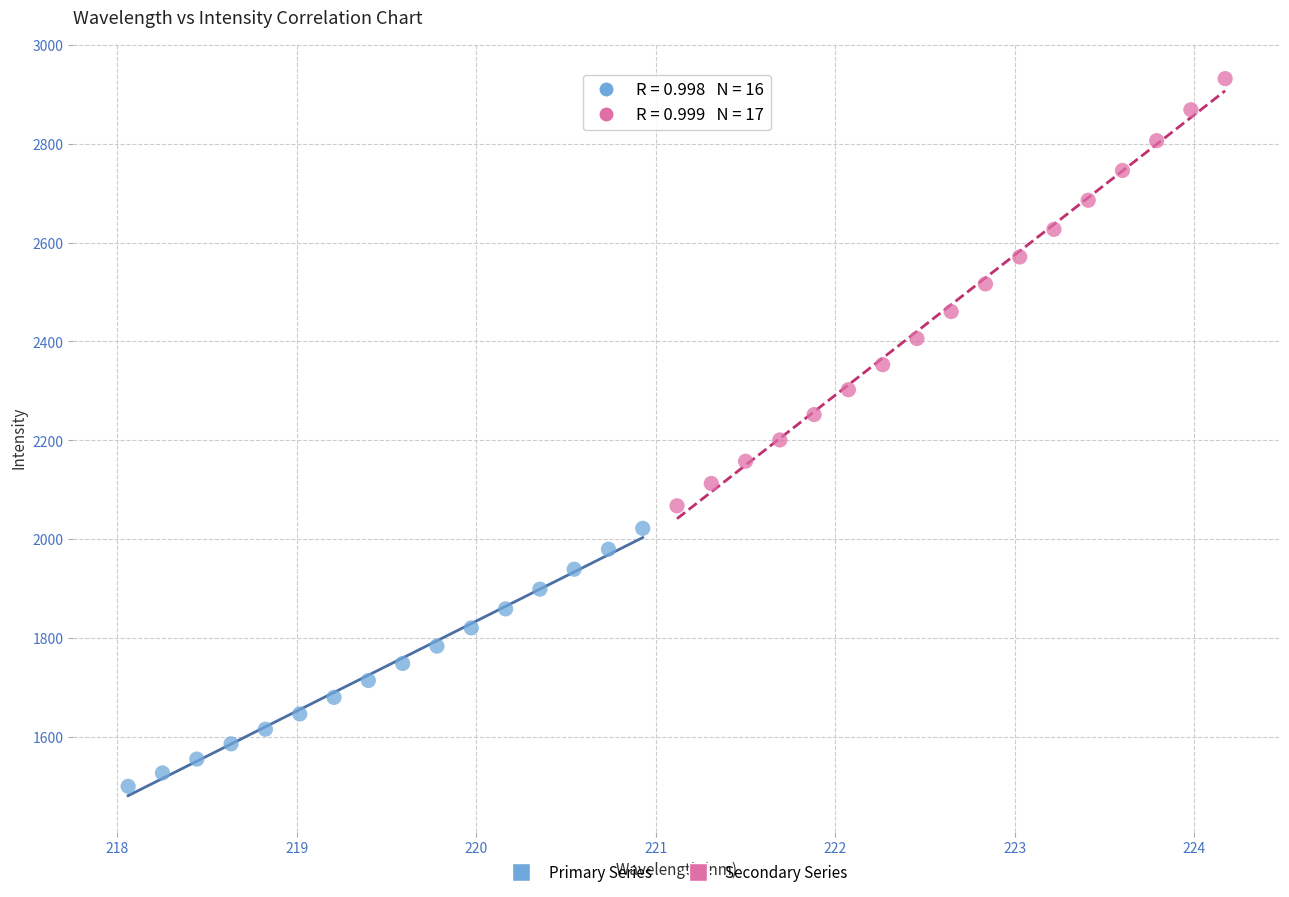

Which series reaches the minimum Y coordinate?

Primary Series